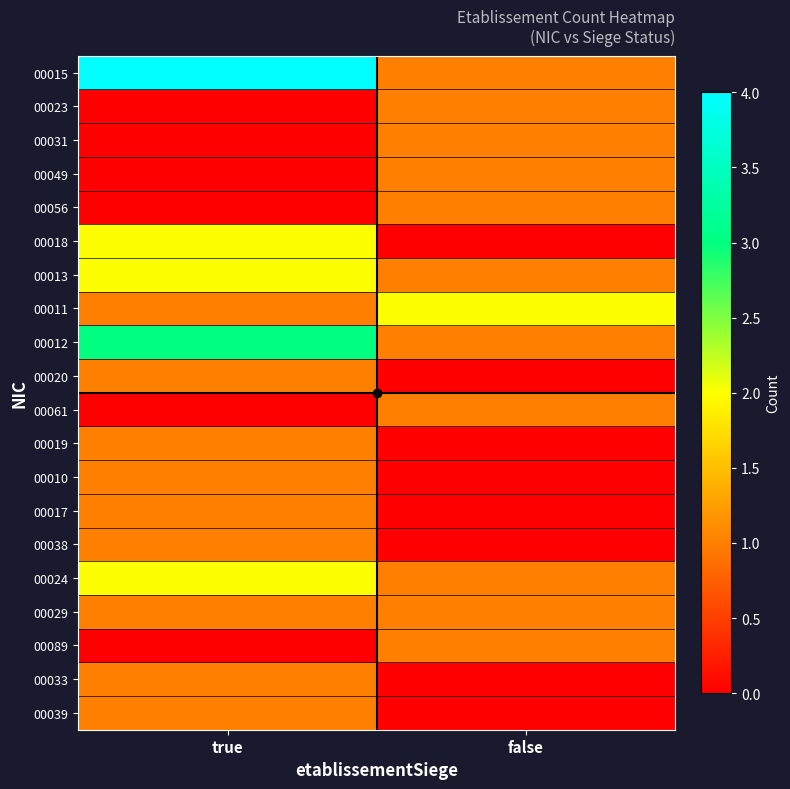

Reading left to right, list all the values displayed in this chart.

00015: true=4	false=1
00023: true=0	false=1
00031: true=0	false=1
00049: true=0	false=1
00056: true=0	false=1
00018: true=2	false=0
00013: true=2	false=1
00011: true=1	false=2
00012: true=3	false=1
00020: true=1	false=0
00061: true=0	false=1
00019: true=1	false=0
00010: true=1	false=0
00017: true=1	false=0
00038: true=1	false=0
00024: true=2	false=1
00029: true=1	false=1
00089: true=0	false=1
00033: true=1	false=0
00039: true=1	false=0